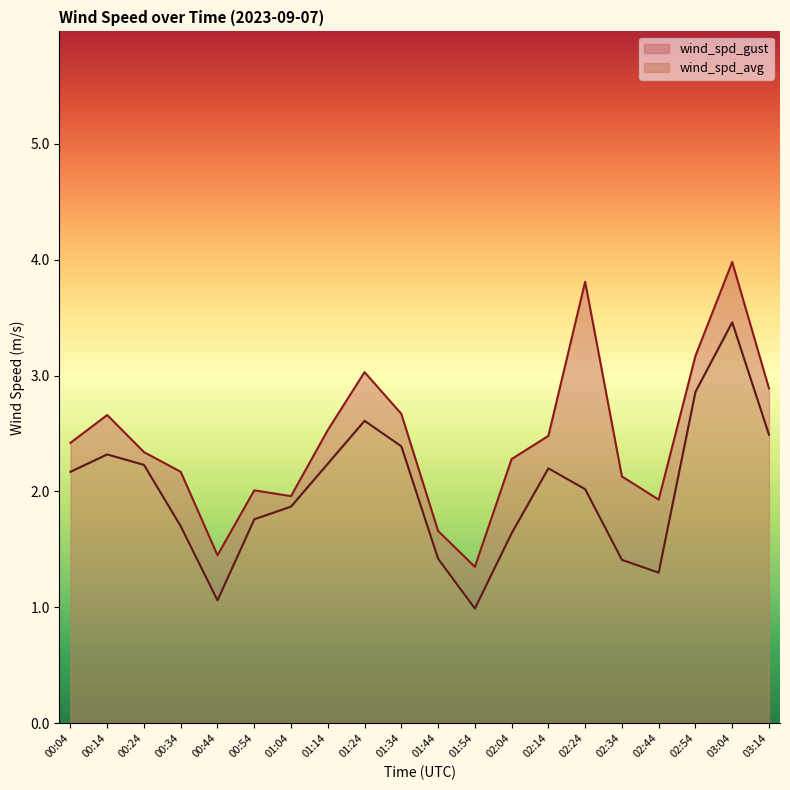

Reading left to right, list all the values displayed in this chart.

wind_spd_avg: 2.2	2.3	2.2	1.7	1.1	1.8	1.9	2.2	2.6	2.4	1.4	1.0	1.6	2.2	2.0	1.4	1.3	2.9	3.5	2.5
wind_spd_gust: 2.4	2.7	2.3	2.2	1.4	2.0	2.0	2.5	3.0	2.7	1.7	1.4	2.3	2.5	3.8	2.1	1.9	3.2	4.0	2.9